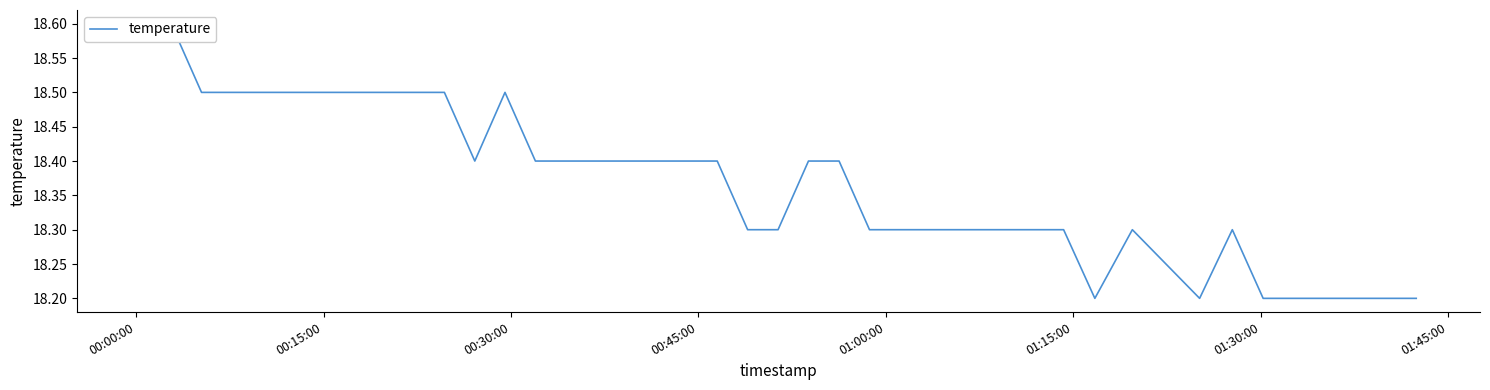

What is the average value?

18.4